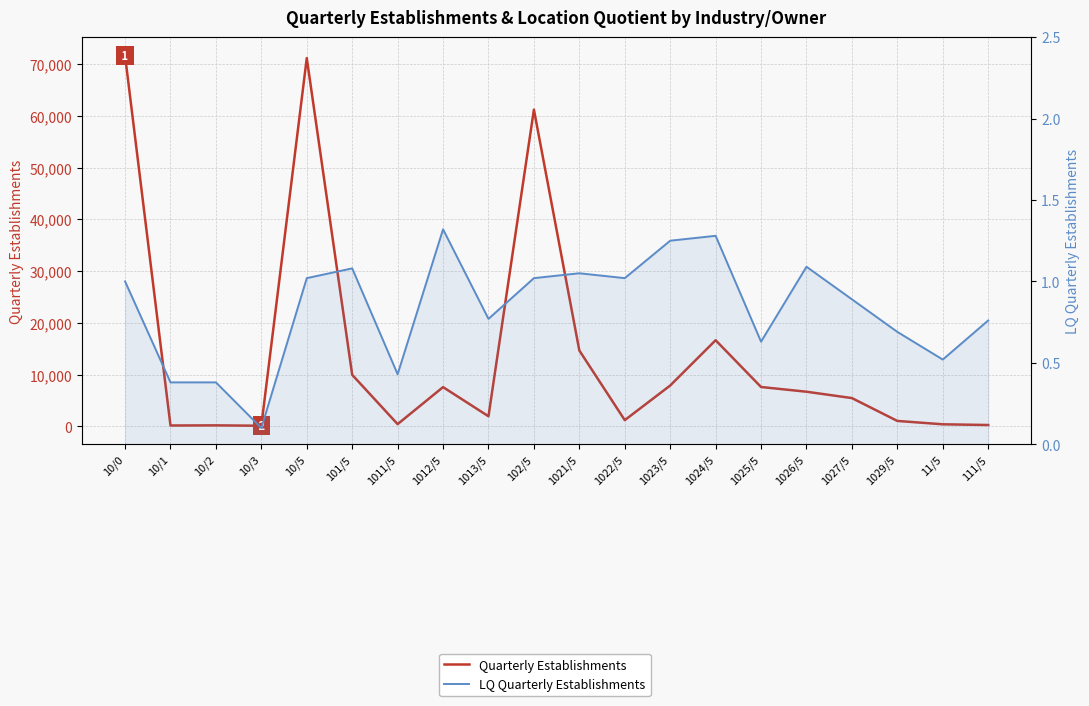

Which series has the largest Y range (max minus min)?

Quarterly Establishments